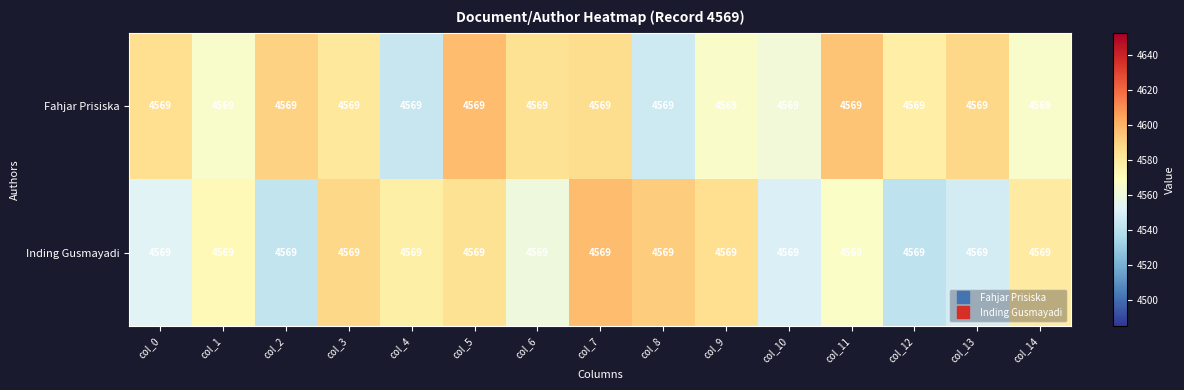

The value of Inding Gusmayadi at col_0 is 1332.6. True or false?

False